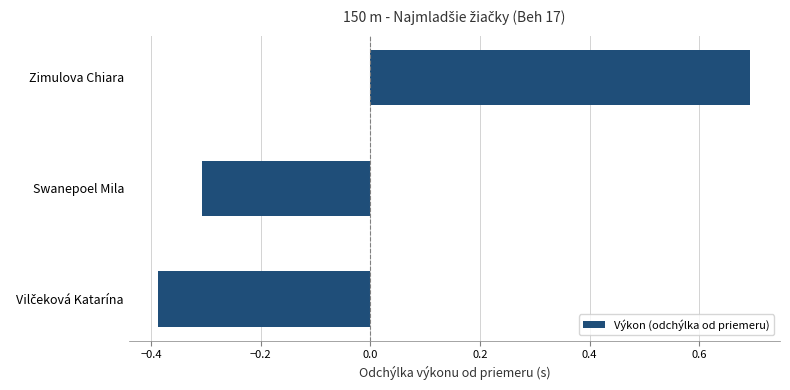

True or false: the data shows 0.7 at Zimulova Chiara.

True